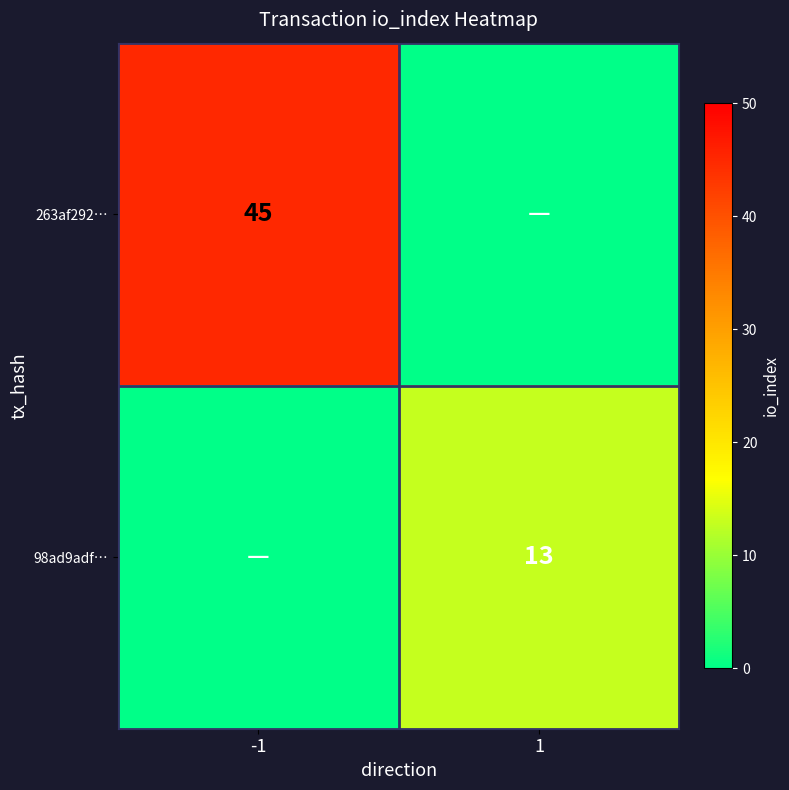

What is the greatest value displayed?

45